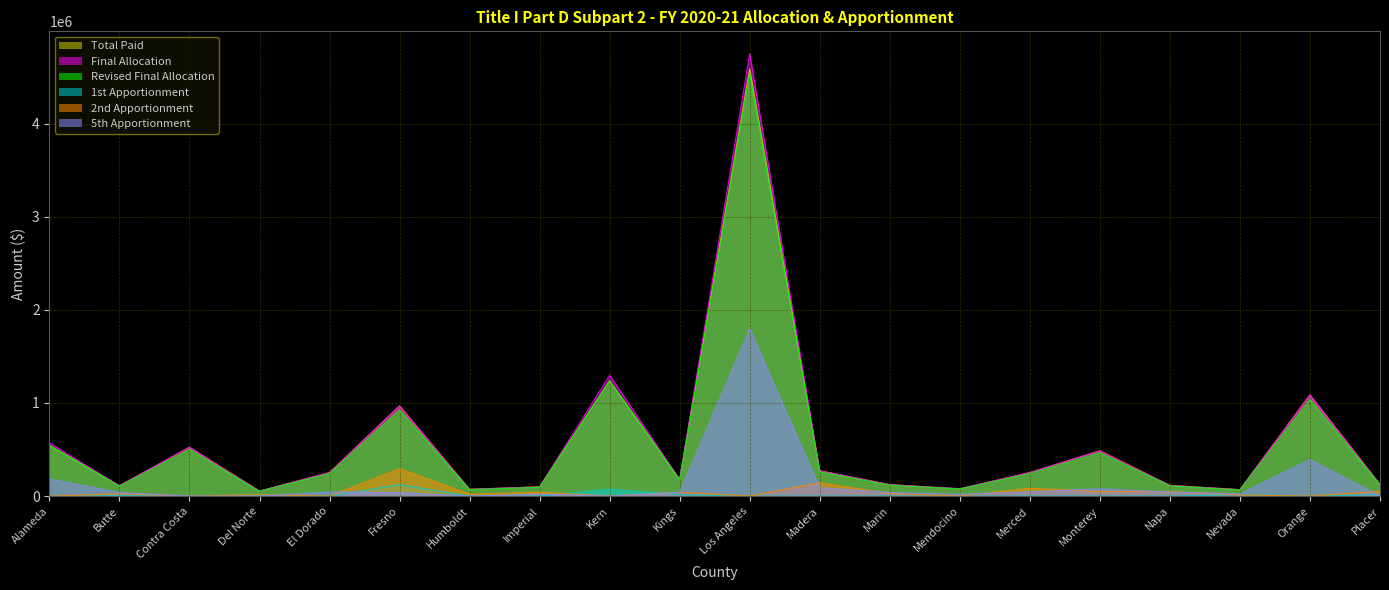

At Humboldt, list the series in order from largest to smallest.

Total Paid, Final Allocation, Revised Final Allocation, 2nd Apportionment, 1st Apportionment, 5th Apportionment